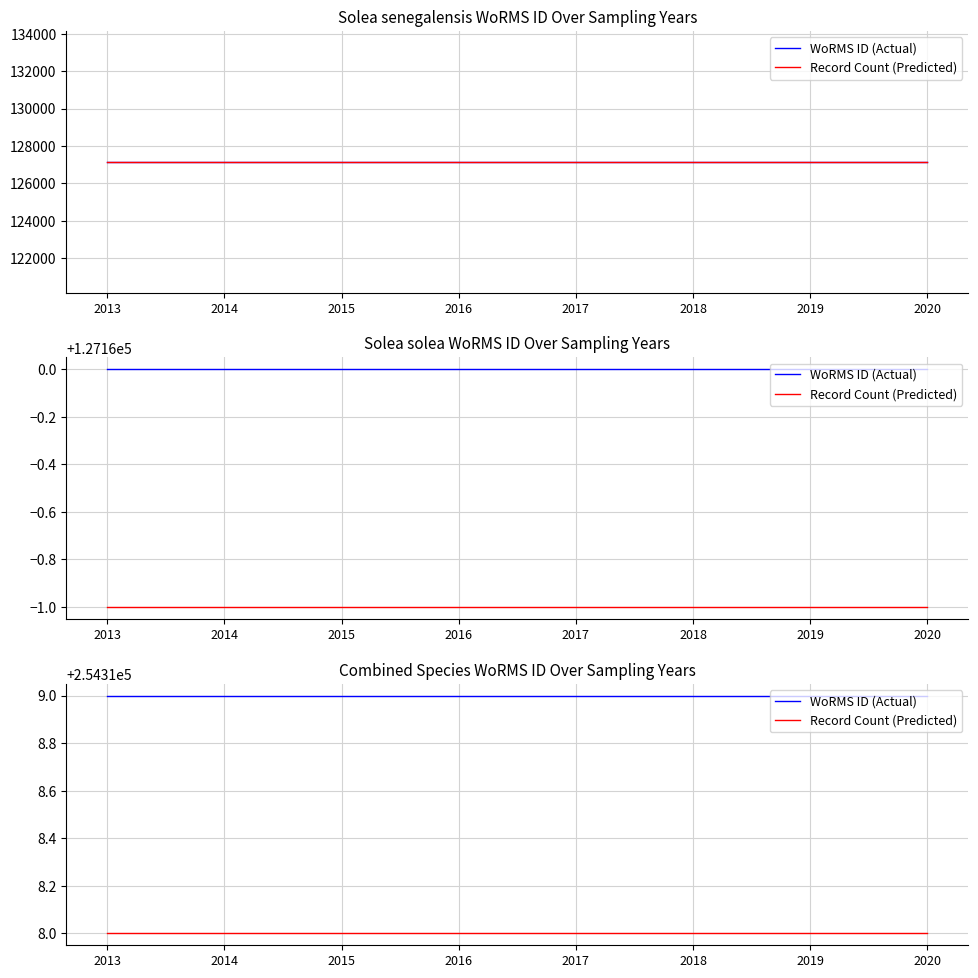

How many distinct data groups are displayed?

2